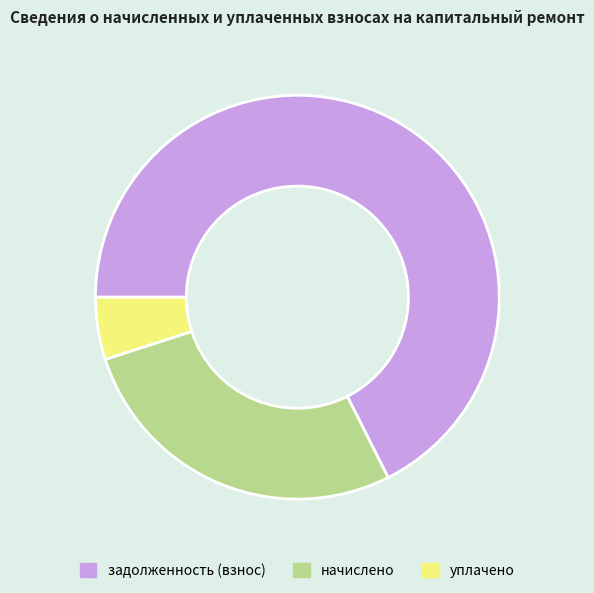

Count the number of slices in the pie.

3